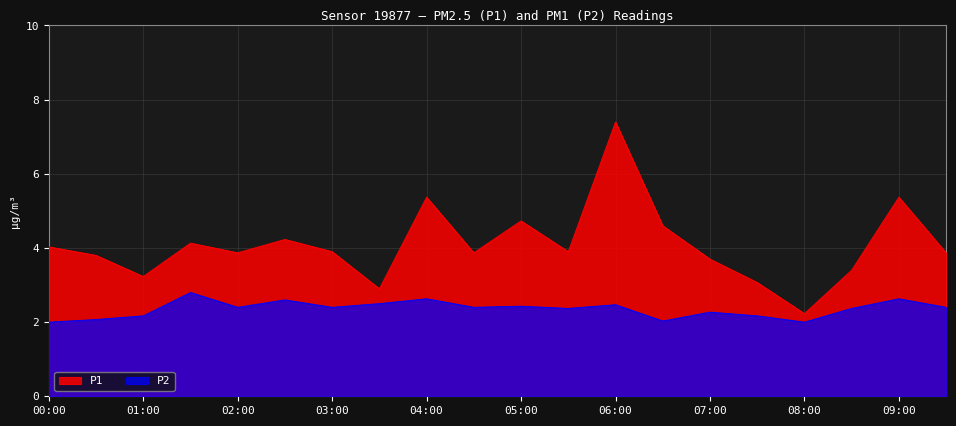

What is the label of the 6th point from the left?

02:30